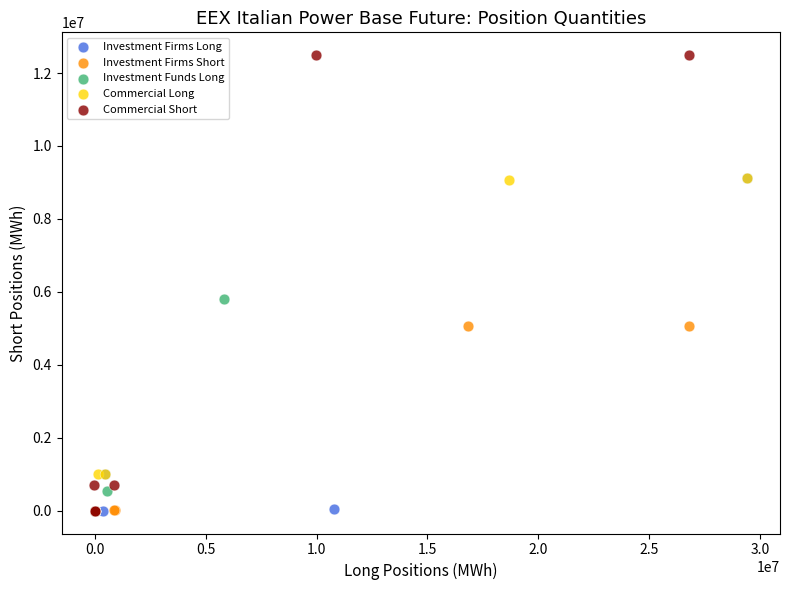

Which series has the largest Y range (max minus min)?

Commercial Short